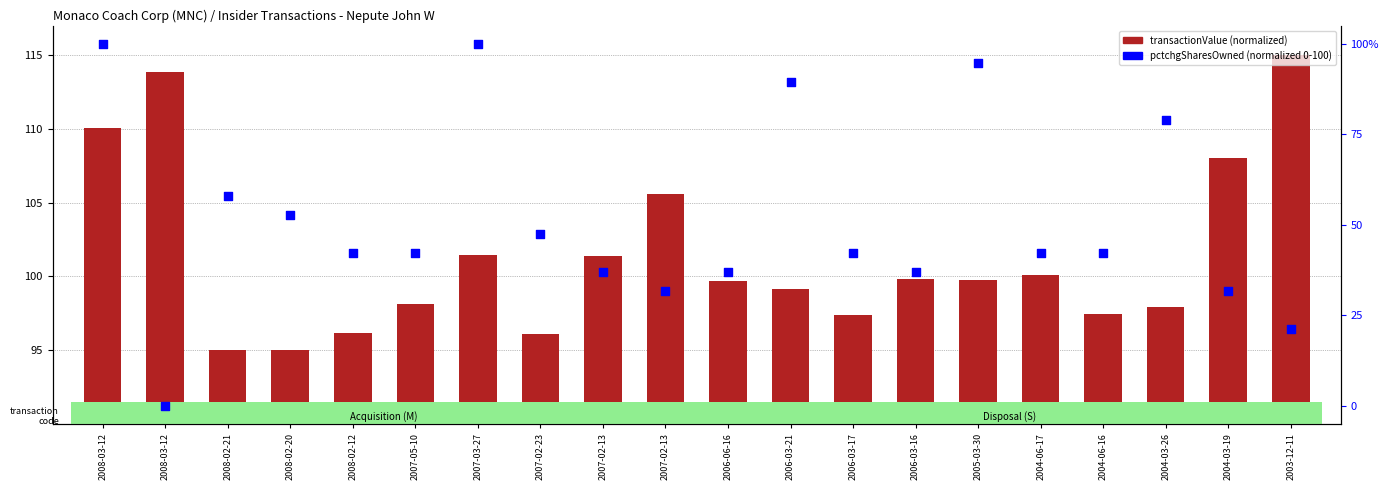

What are all the series names shown in the legend?

transactionValue, pctchgSharesOwned